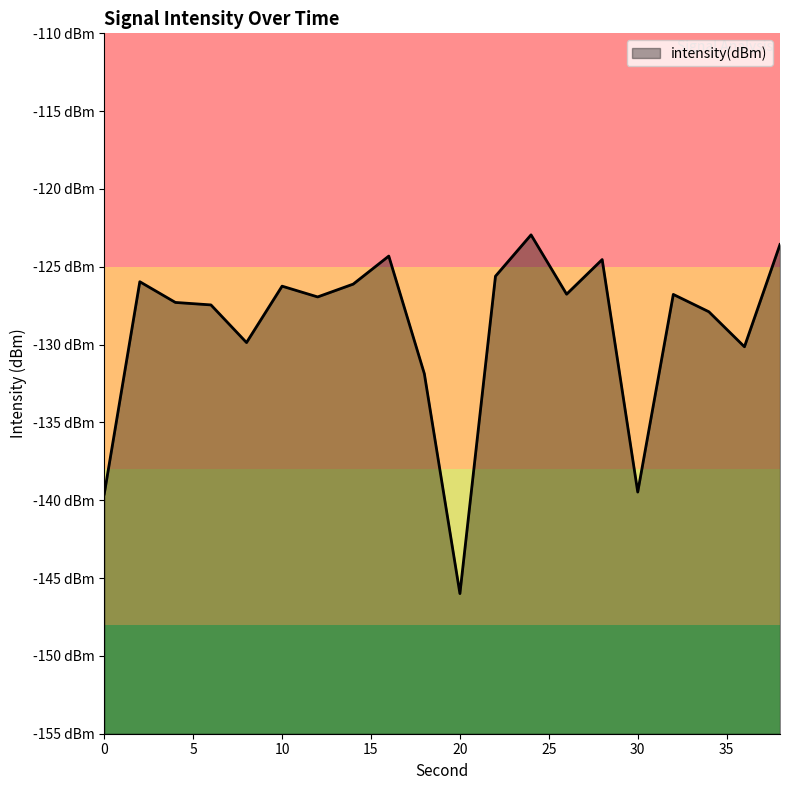

List the labels in order of value, smallest first.

20, 0, 30, 18, 36, 8, 34, 6, 4, 12, 32, 26, 10, 14, 2, 22, 28, 16, 38, 24